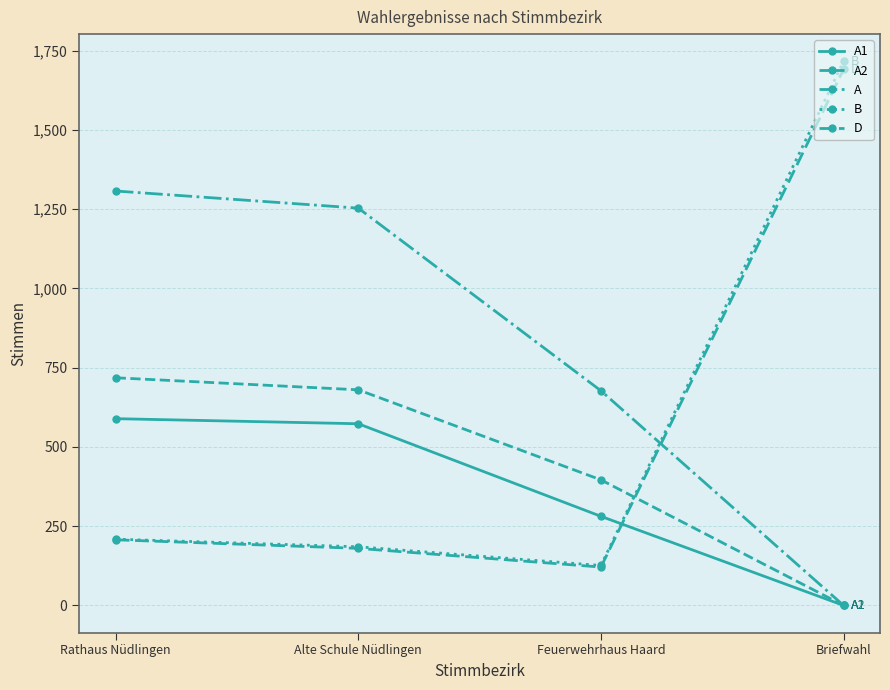

How many data points in D are less than 207?

2